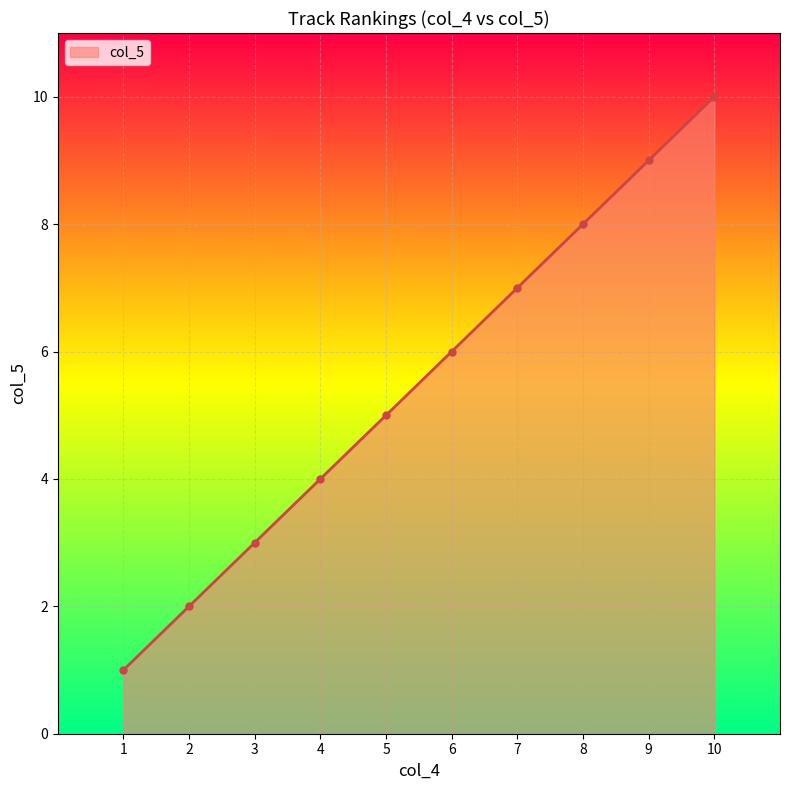

Does the chart have visible grid lines?

Yes